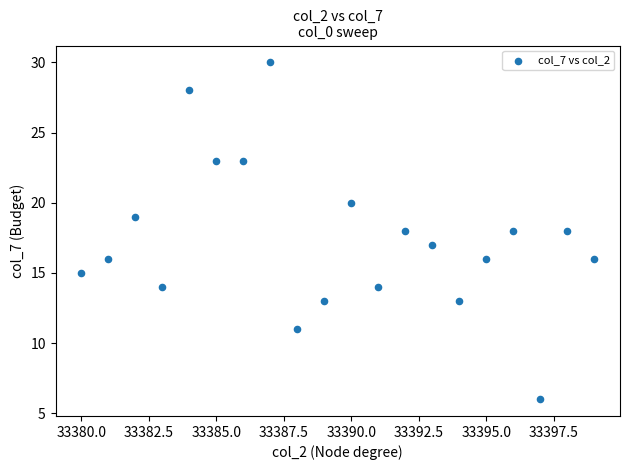

What is the range of X values (max minus min)?

19